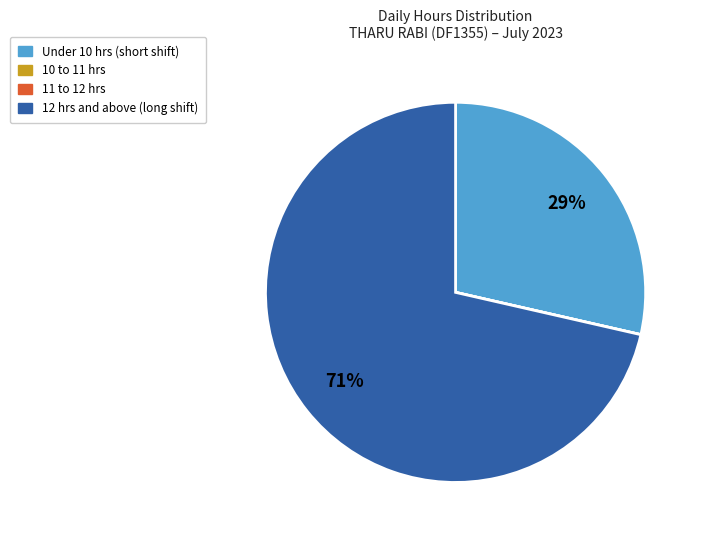

To the nearest percent, what is the difference between the largest and smallest slice percentages?

71%